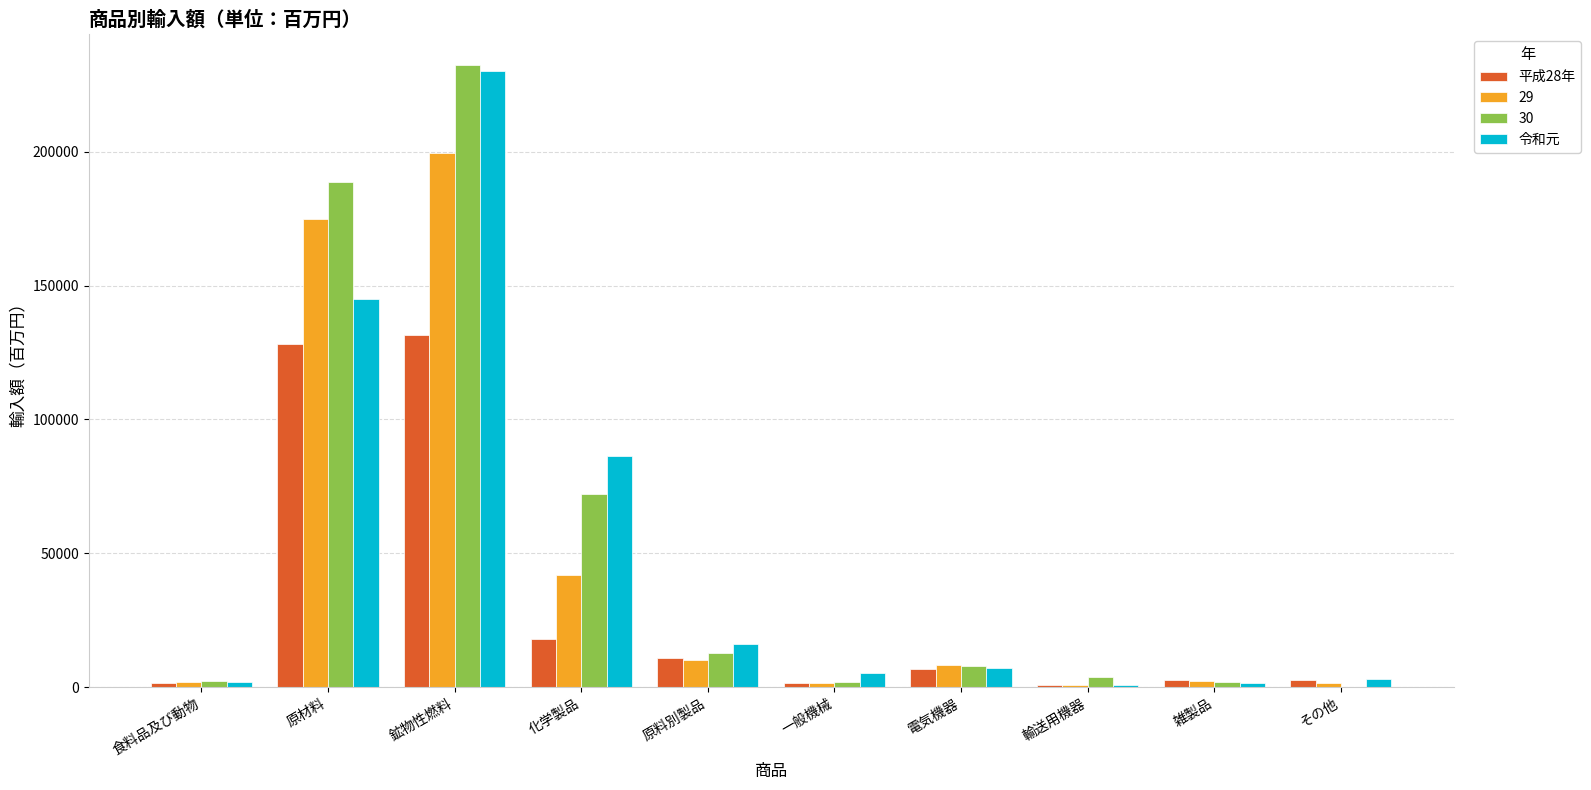

The 平成28年 series shows 2704.9 at 雑製品. True or false?

True